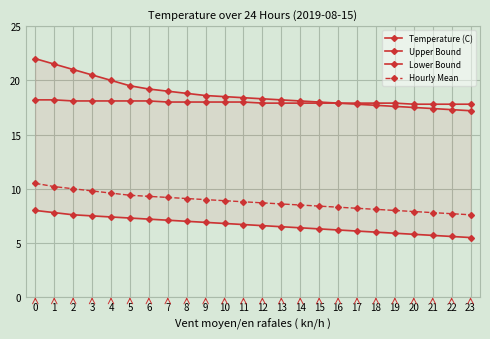

Reading right to left, extract all data points from this chart.

Temperature (C): 17.8	17.8	17.8	17.8	17.9	17.9	17.9	17.9	17.9	17.9	17.9	17.9	18.0	18.0	18.0	18.0	18.0	18.1	18.1	18.1	18.1	18.1	18.2	18.2
Upper Bound: 17.2	17.3	17.4	17.5	17.6	17.7	17.8	17.9	18.0	18.1	18.2	18.3	18.4	18.5	18.6	18.8	19.0	19.2	19.5	20.0	20.5	21.0	21.5	22.0
Lower Bound: 5.5	5.6	5.7	5.8	5.9	6.0	6.1	6.2	6.3	6.4	6.5	6.6	6.7	6.8	6.9	7.0	7.1	7.2	7.3	7.4	7.5	7.6	7.8	8.0
Hourly Mean: 7.6	7.7	7.8	7.9	8.0	8.1	8.2	8.3	8.4	8.5	8.6	8.7	8.8	8.9	9.0	9.1	9.2	9.3	9.4	9.6	9.8	10.0	10.2	10.5